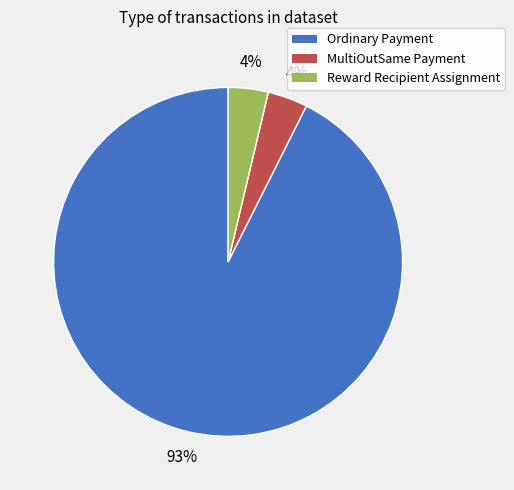

To the nearest percent, what is the average slice percentage?

33%